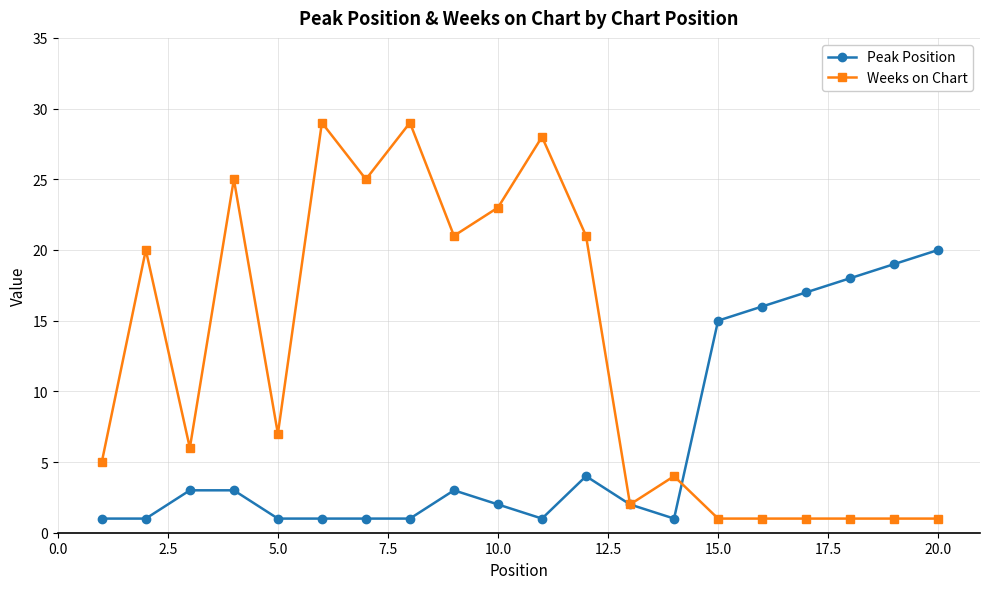

Which series has the largest total across all categories?

Weeks on Chart